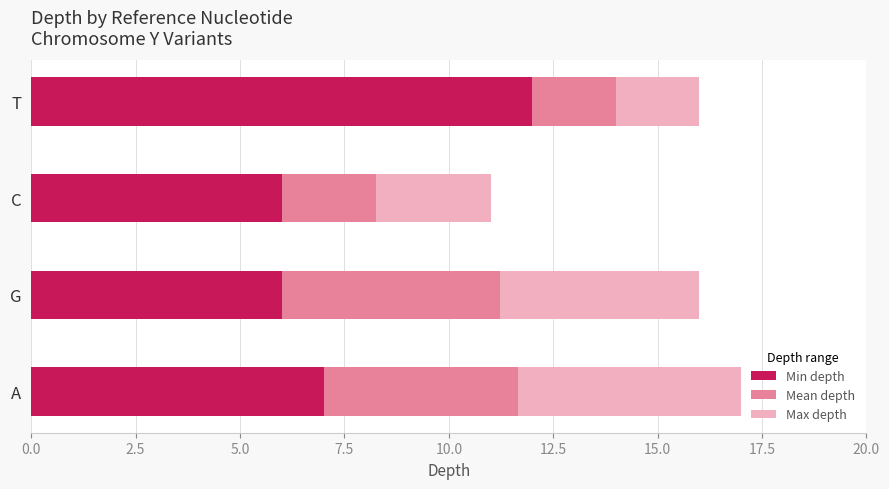

Which category has the highest value in the Min depth series?

T